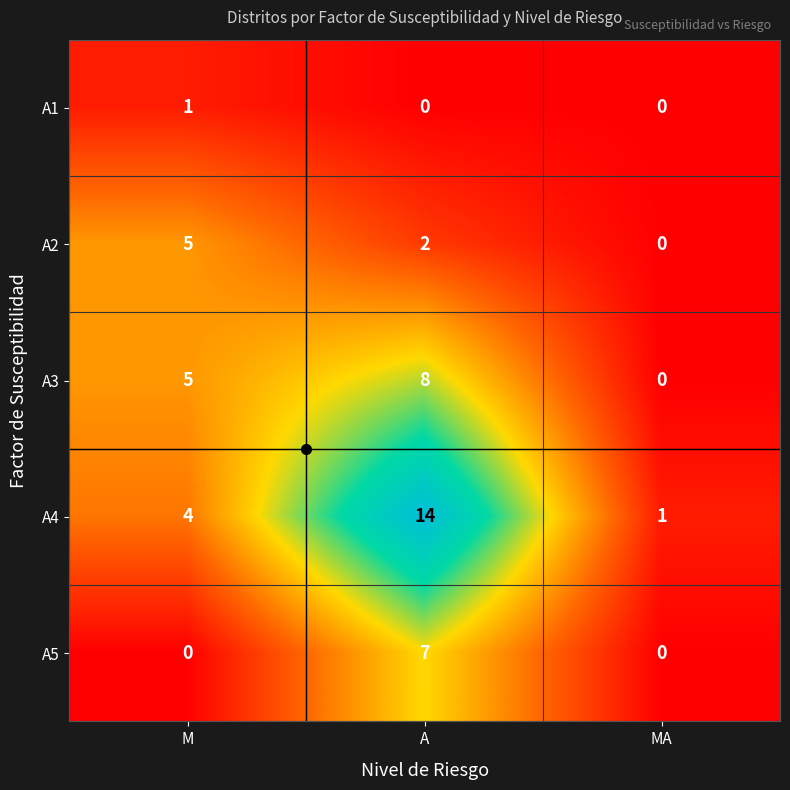

Is it true that A5 equals 0 at M?

True